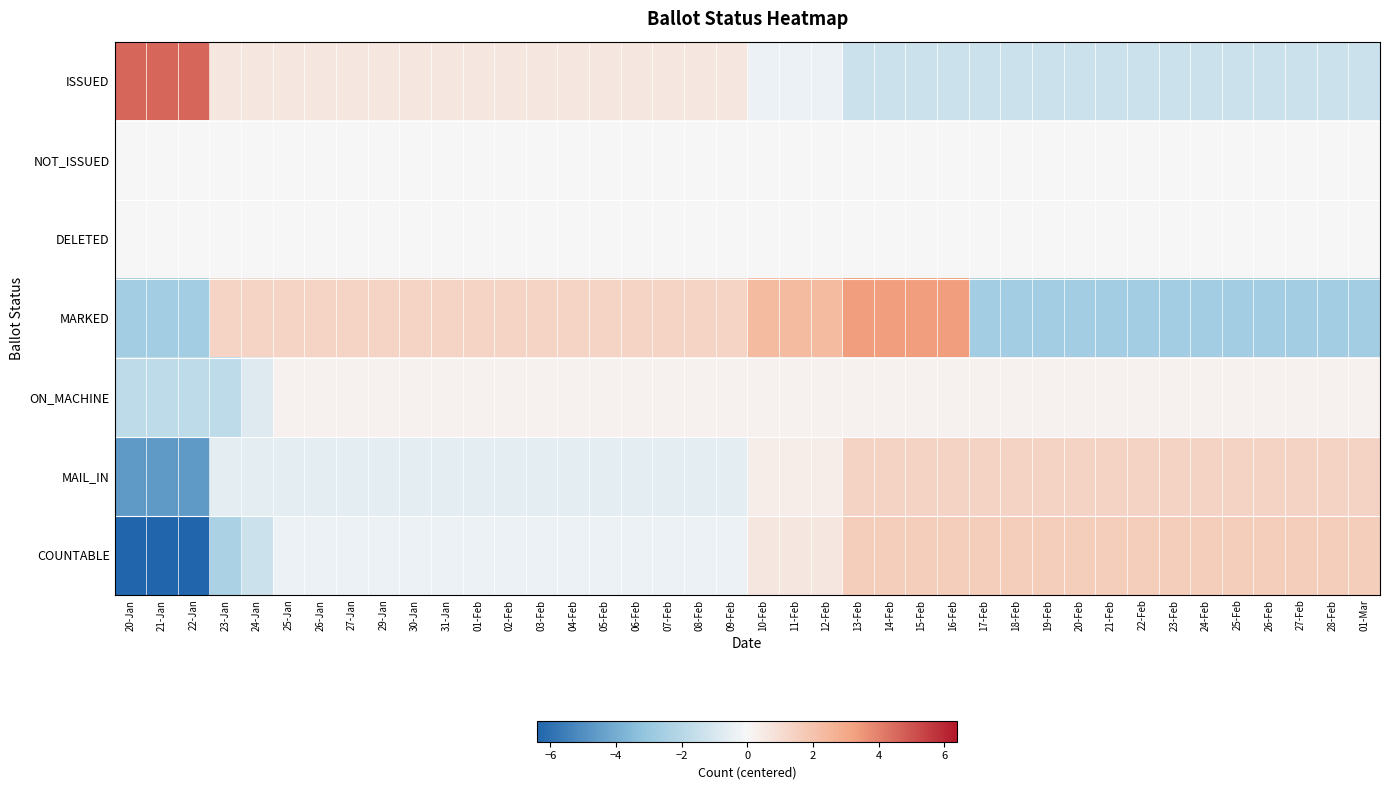

Which series changed the most between 22-Jan and 24-Jan?

COUNTABLE